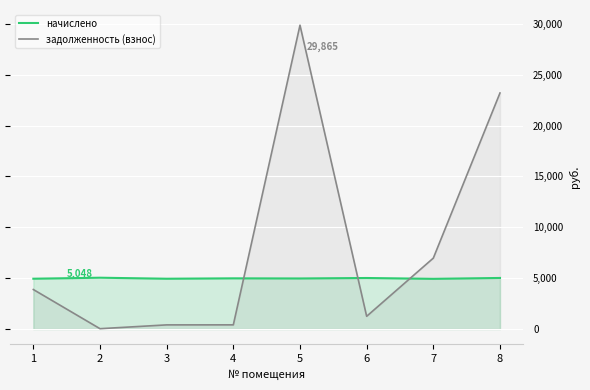

Rank the categories by задолженность (взнос) value from highest to lowest.

5, 8, 7, 1, 6, 4, 3, 2